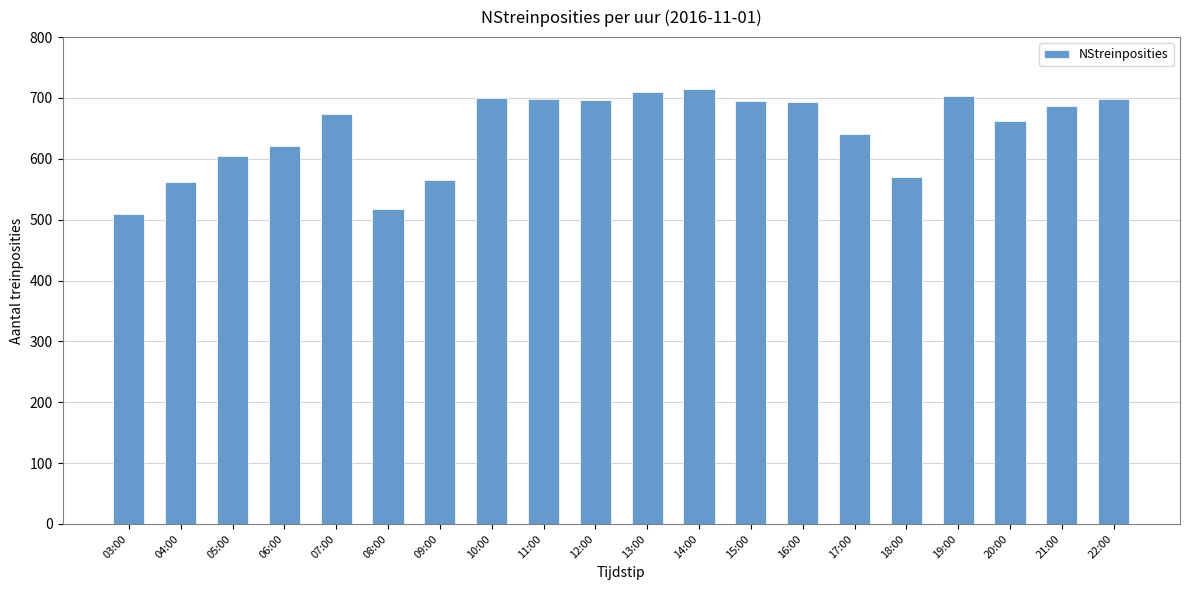

The value at 07:00 is 673. True or false?

True